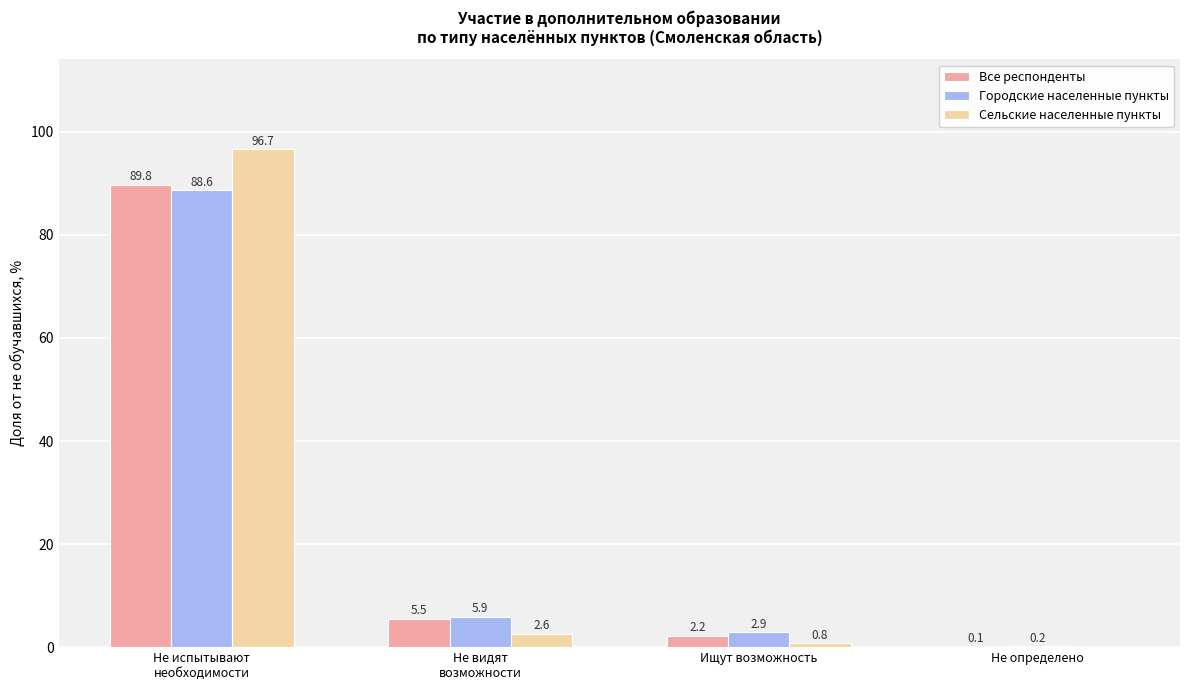

Reading left to right, what are all the values shown in this chart?

Все респонденты: 89.8	5.5	2.2	0.1
Городские населенные пункты: 88.6	5.9	2.9	0.2
Сельские населенные пункты: 96.7	2.6	0.8	0.0